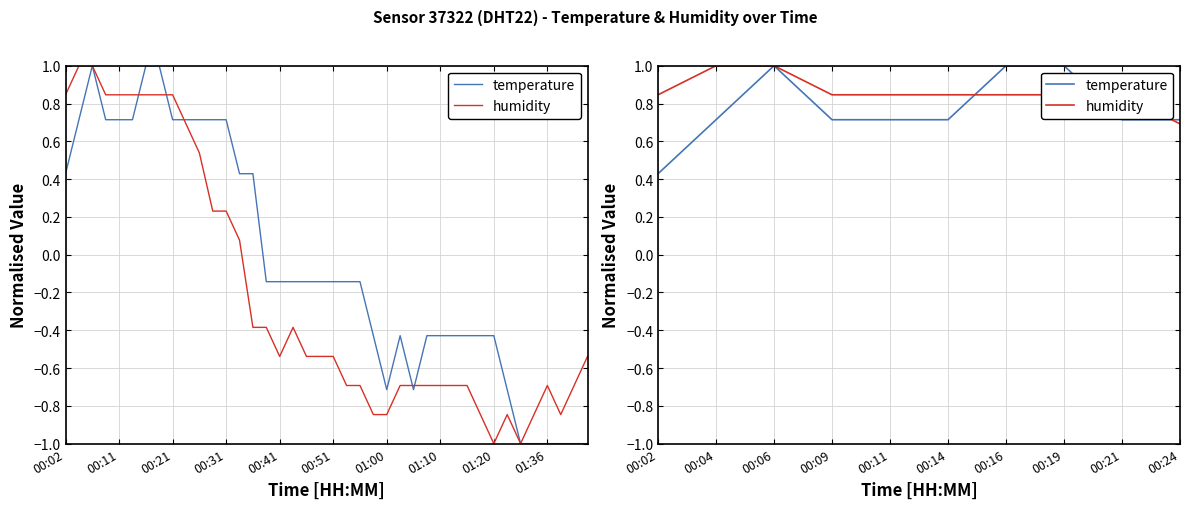

Which series ends up on top after the final intersection of temperature and humidity?

temperature